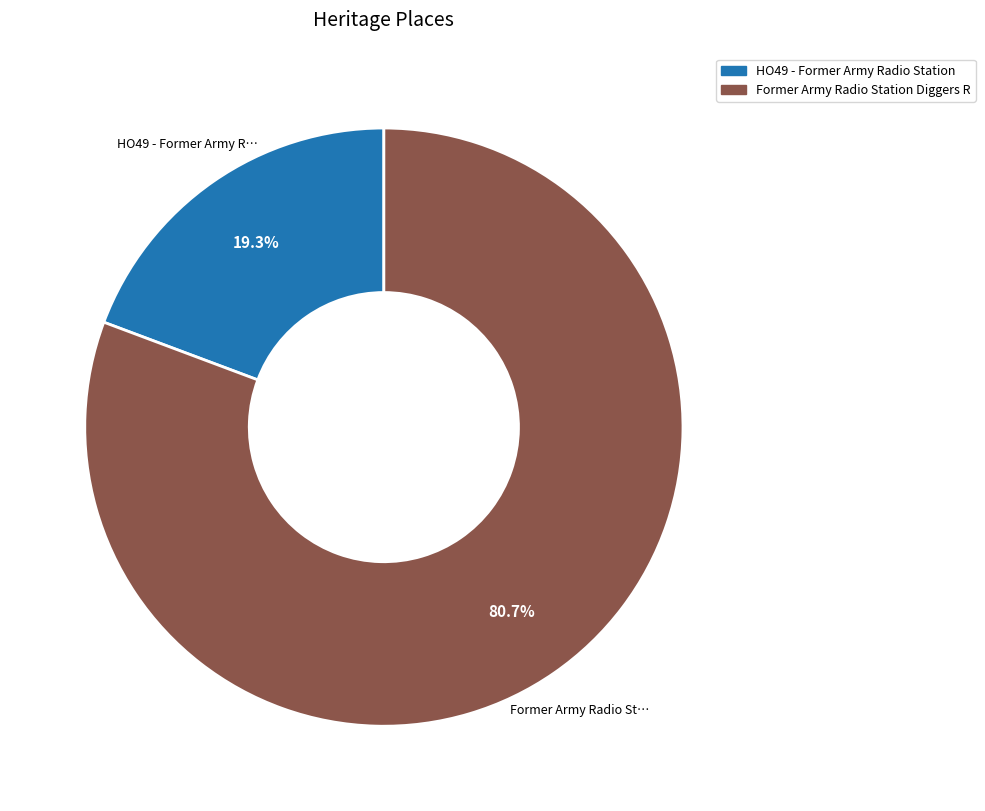

Is there a majority slice in this chart?

Yes